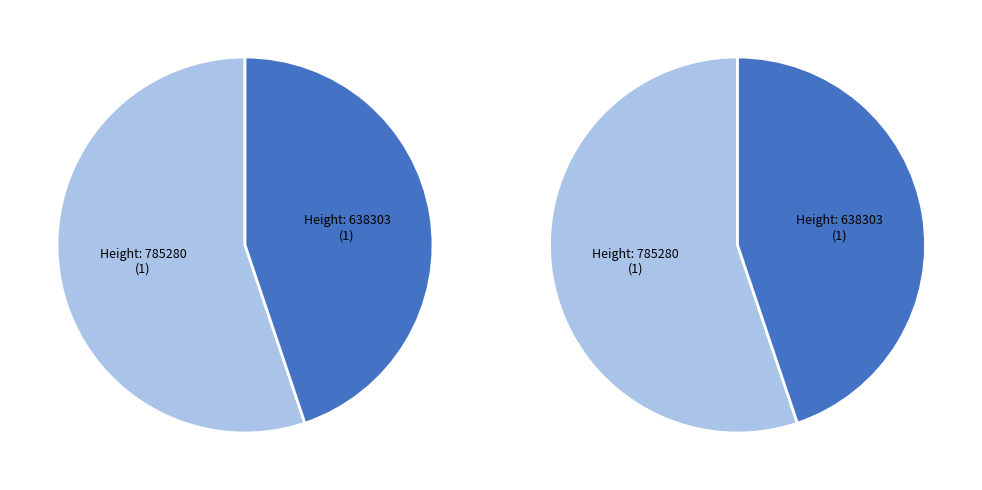

What is the change in value from 785280 to 638303?

-146977